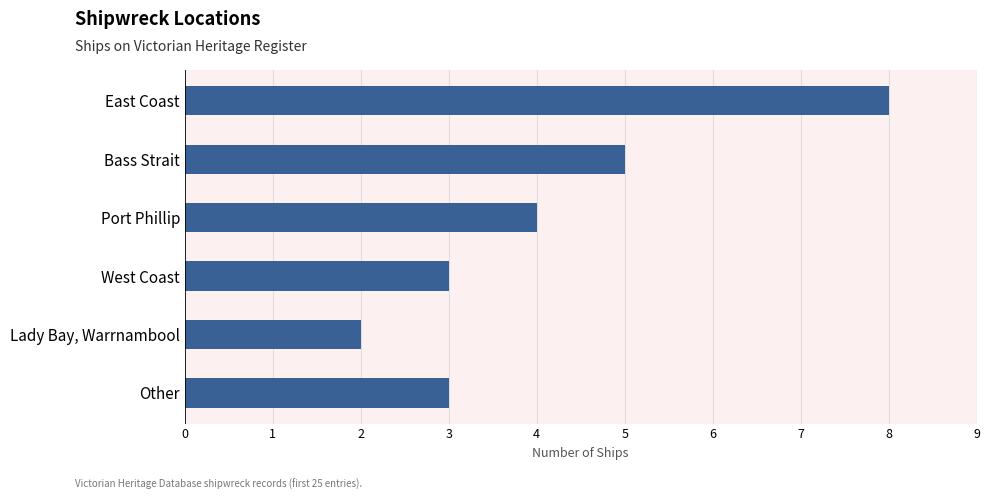

What is the label of the 6th bar from the bottom?

East Coast